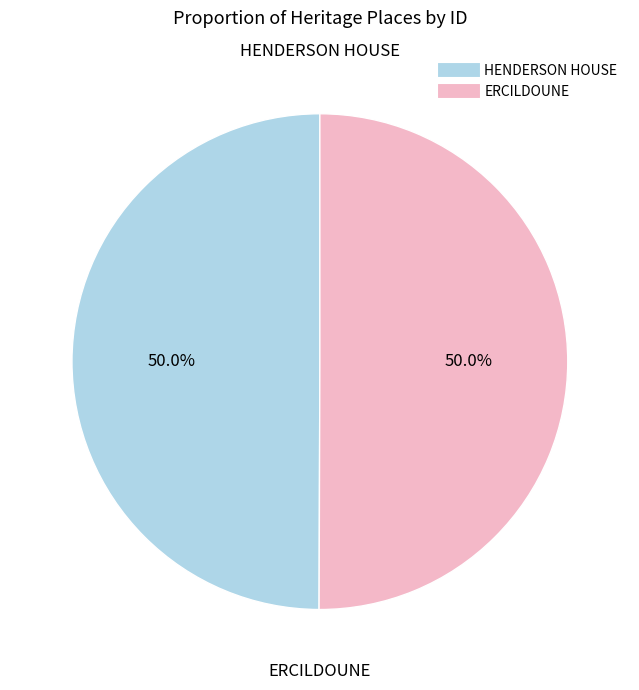

What percentage is NOT represented by HENDERSON HOUSE?

50.0%